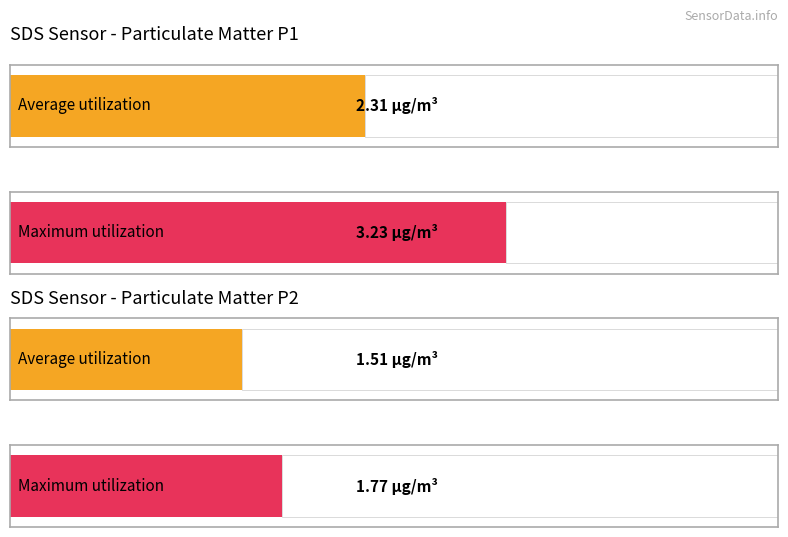

Between 2022/09/02 00:01 and 2022/09/02 00:13, which series saw the biggest shift?

SDS_P1